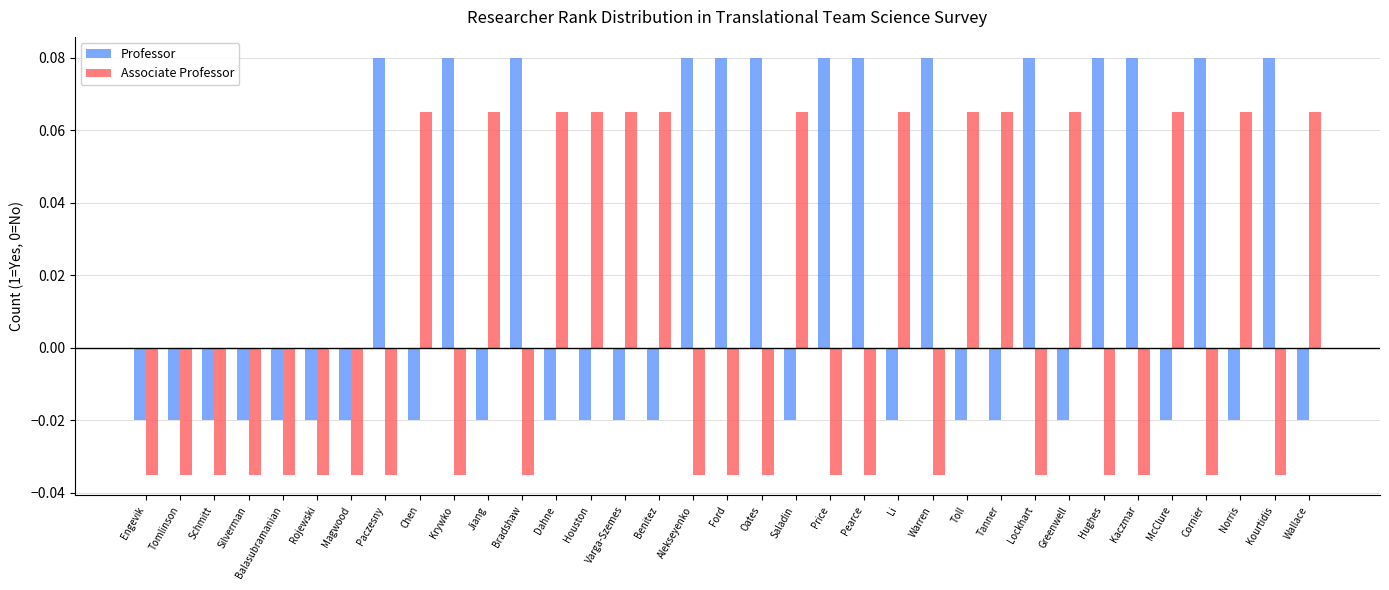

At which label does Associate Professor first exceed 0?

Chen